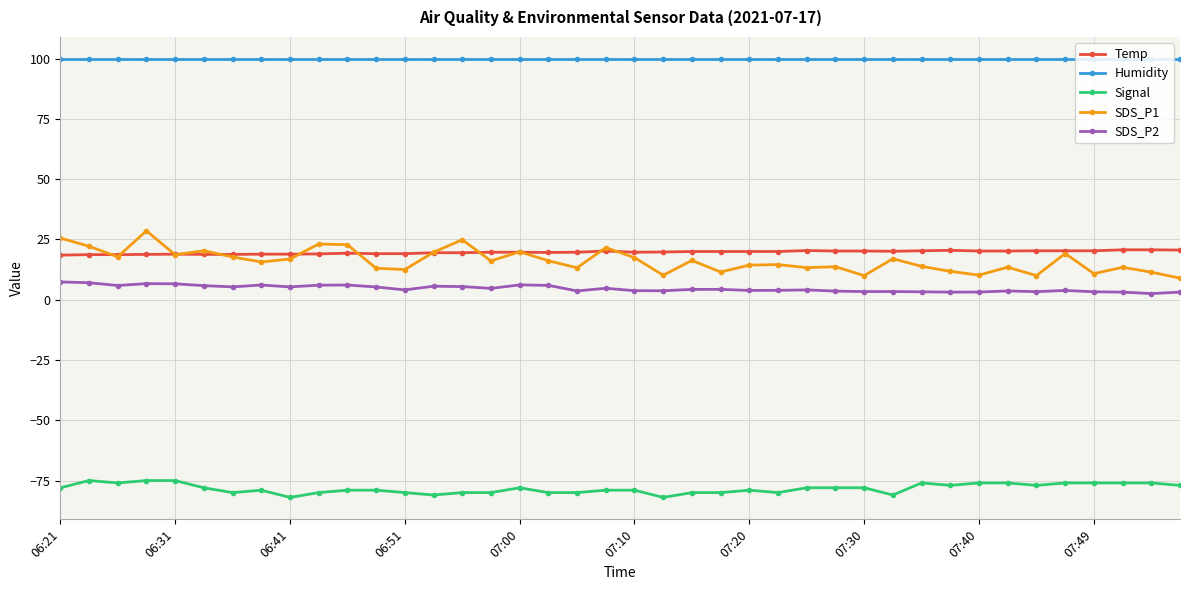

What is the maximum value shown in the chart?

99.9